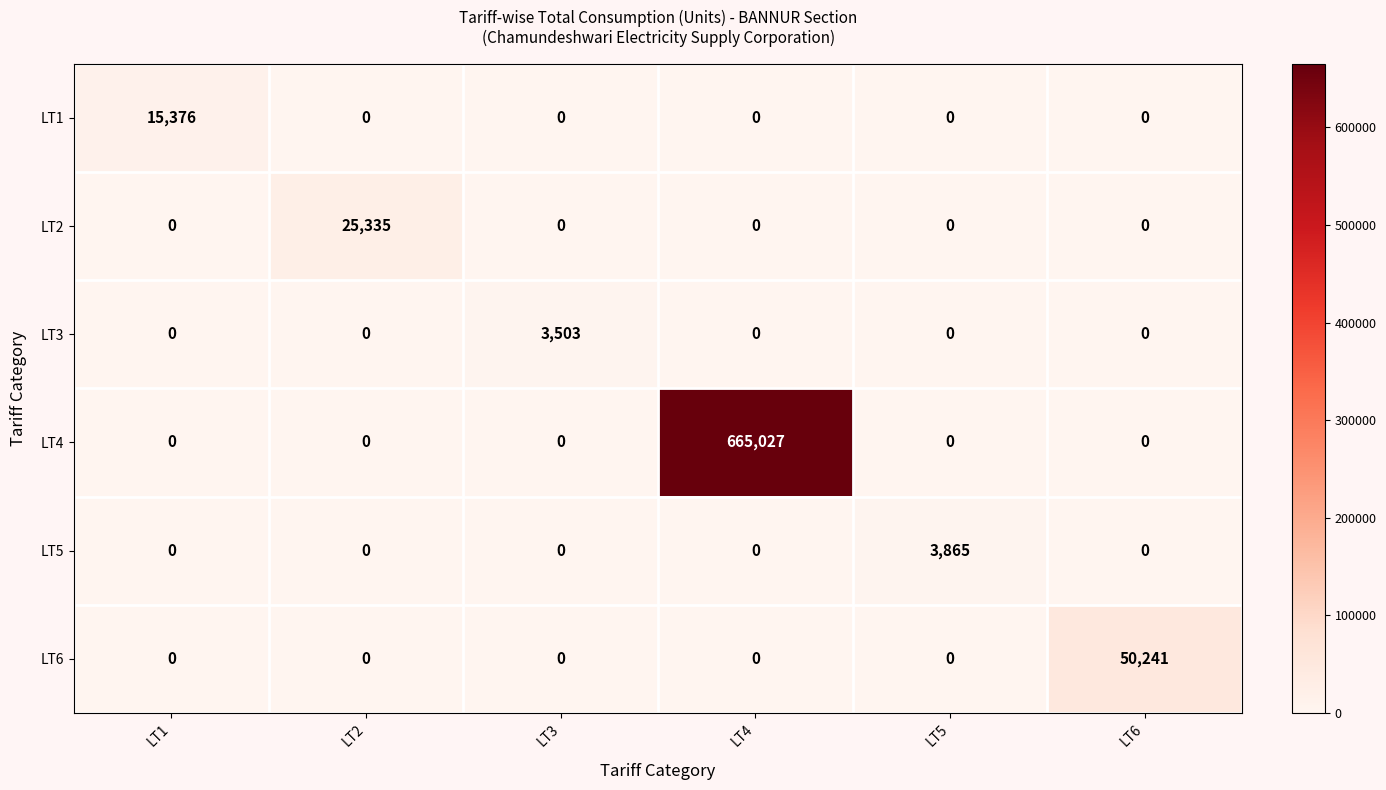

Which label corresponds to the largest value in the chart?

LT4